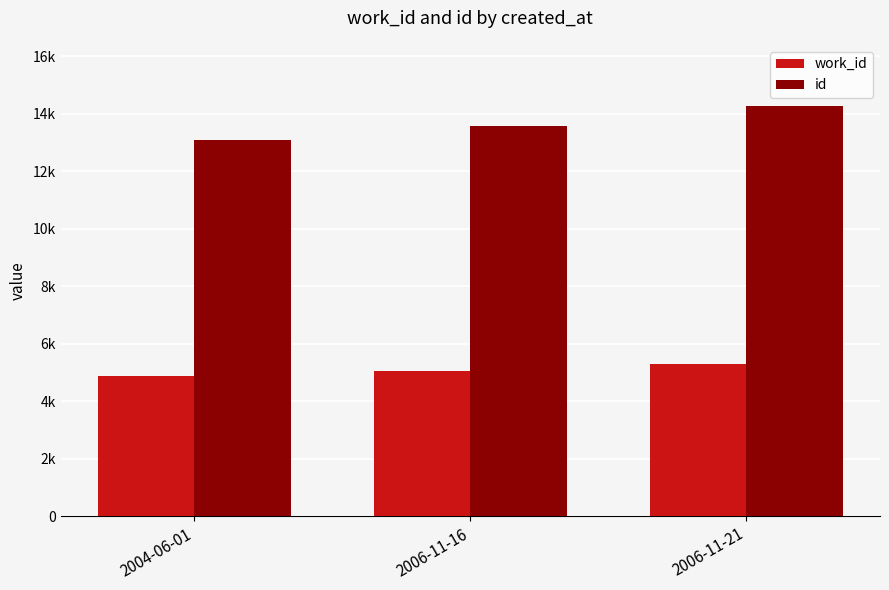

Which category has the highest value in the id series?

2006-11-21